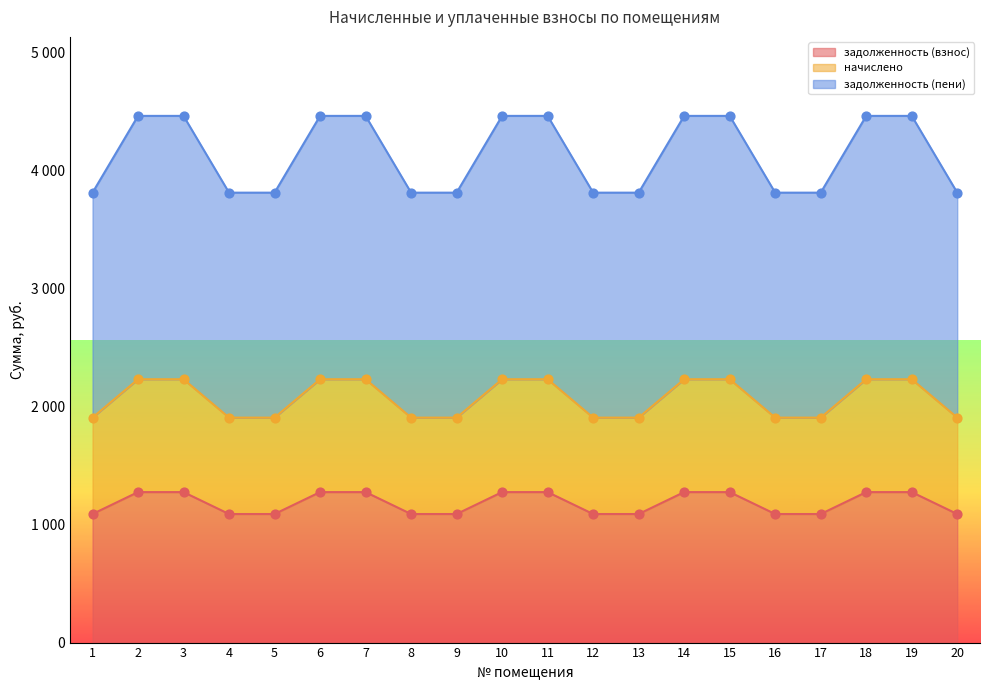

At which category is the sum across all series the highest?

2